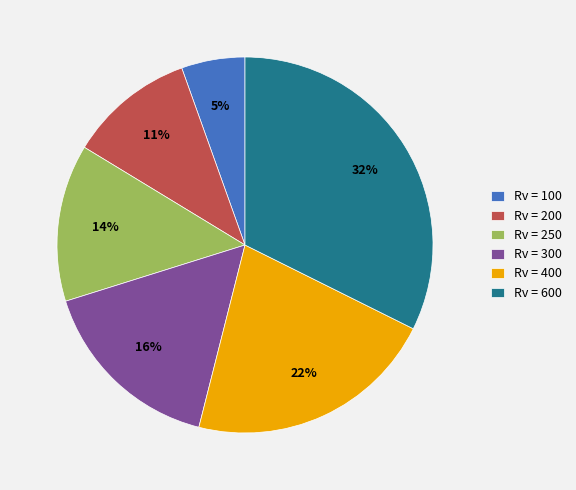

Rank the categories by value from lowest to highest.

Rv = 100, Rv = 200, Rv = 250, Rv = 300, Rv = 400, Rv = 600